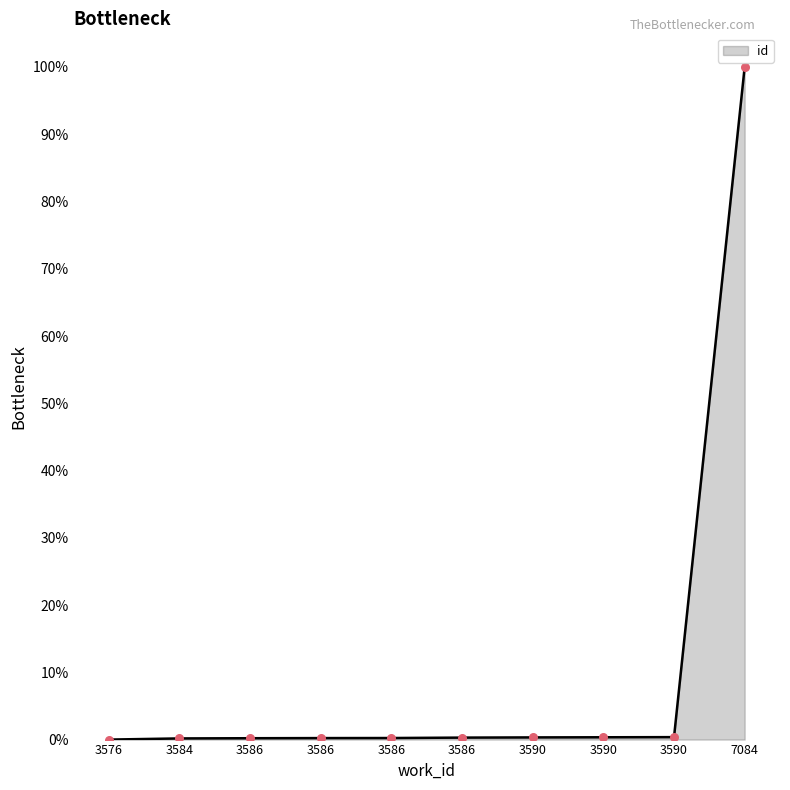

What is the change in value from 3576 to 3590?

+0.4